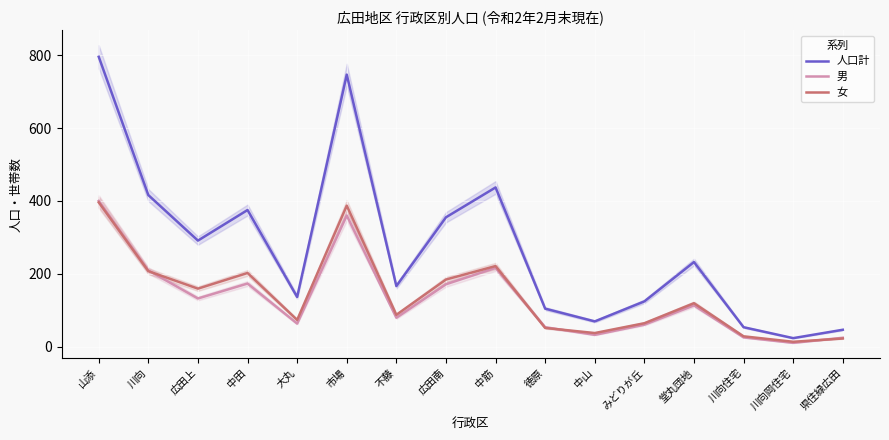

The 女 series shows 119 at 不藤. True or false?

False